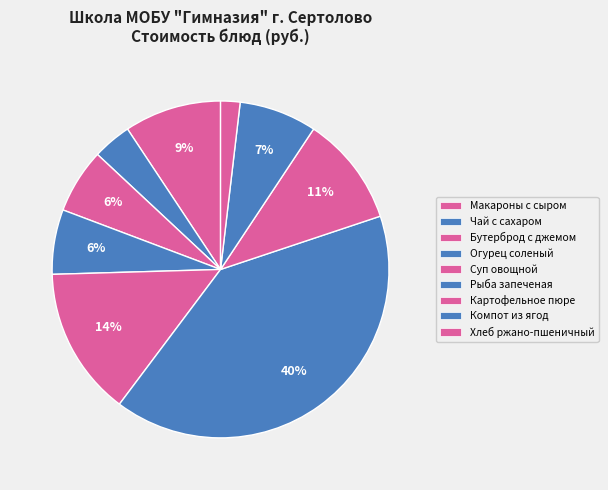

To the nearest percent, what is the combined percentage of Хлеб ржано-пшеничный and Суп овощной?

16%